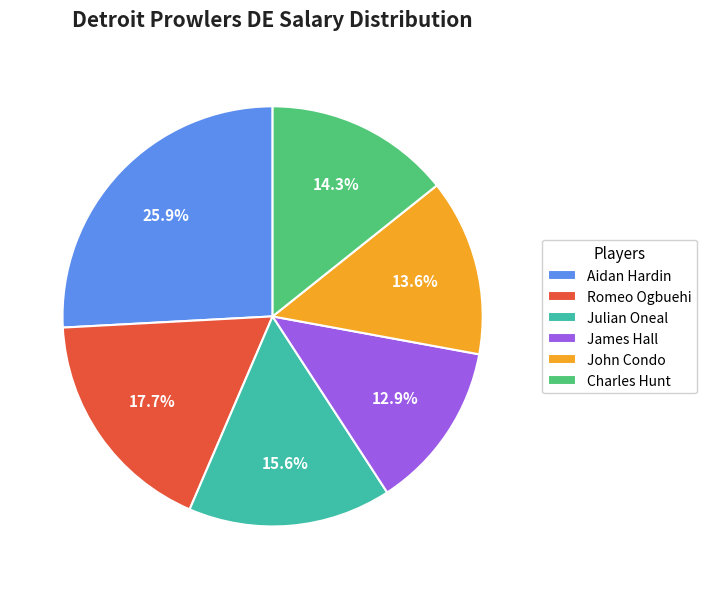

The James Hall slice represents 24% of the pie. True or false?

False